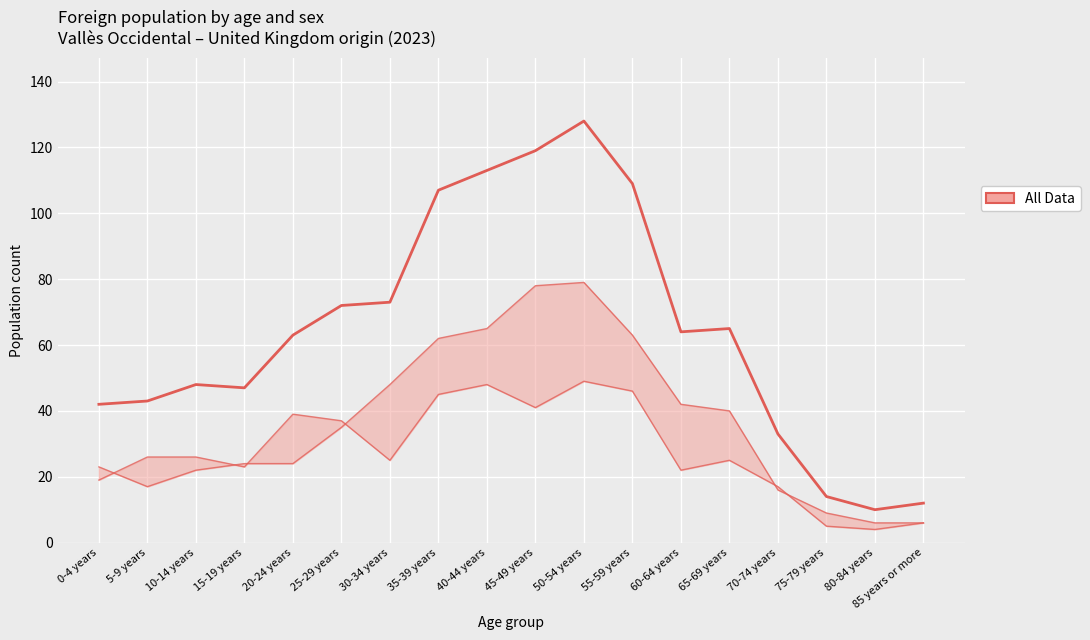

At which label does Women first exceed 26?

20-24 years